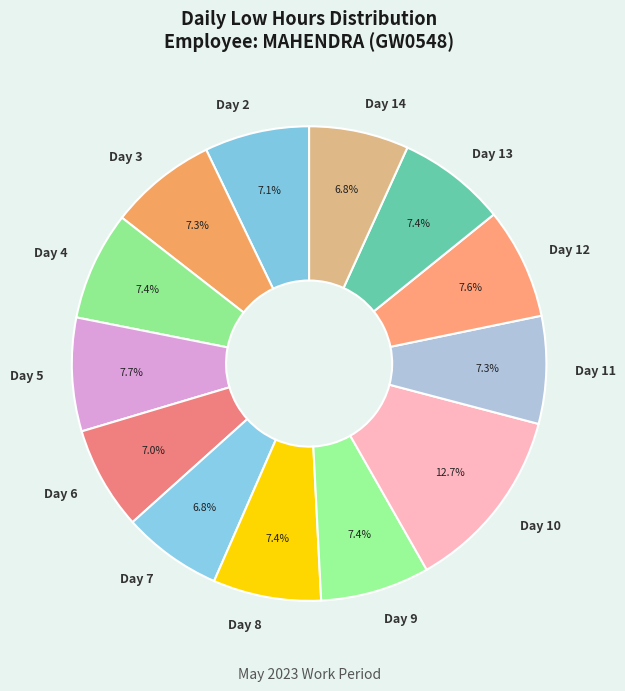

Which category has the biggest portion of the pie?

Day 10